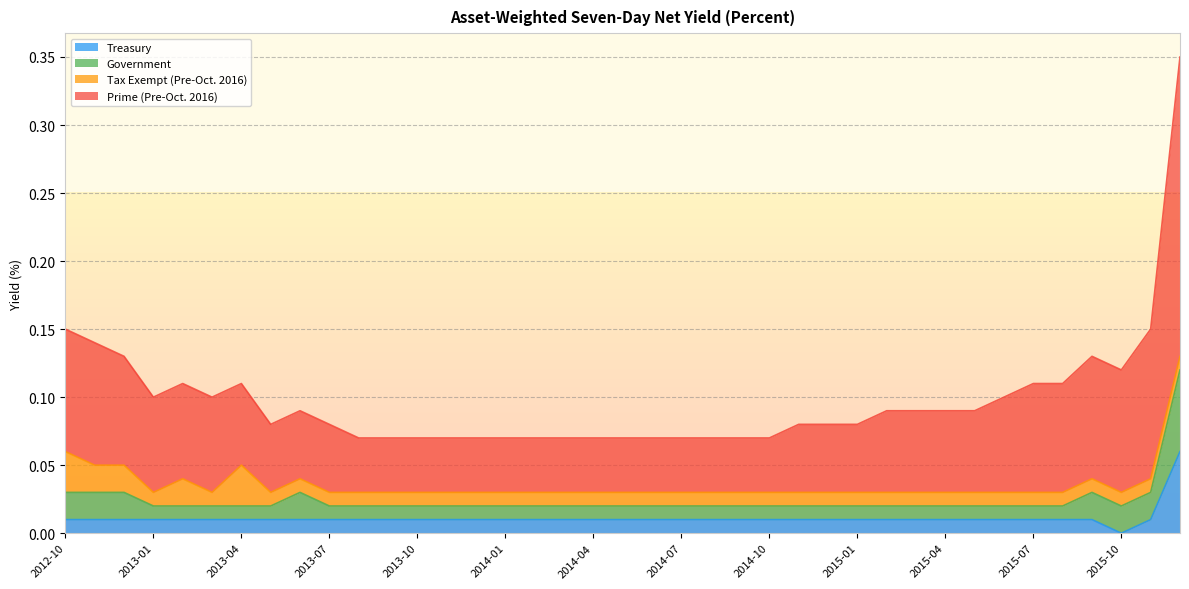

True or false: Prime (Pre-Oct. 2016) and Treasury cross at least once.

False